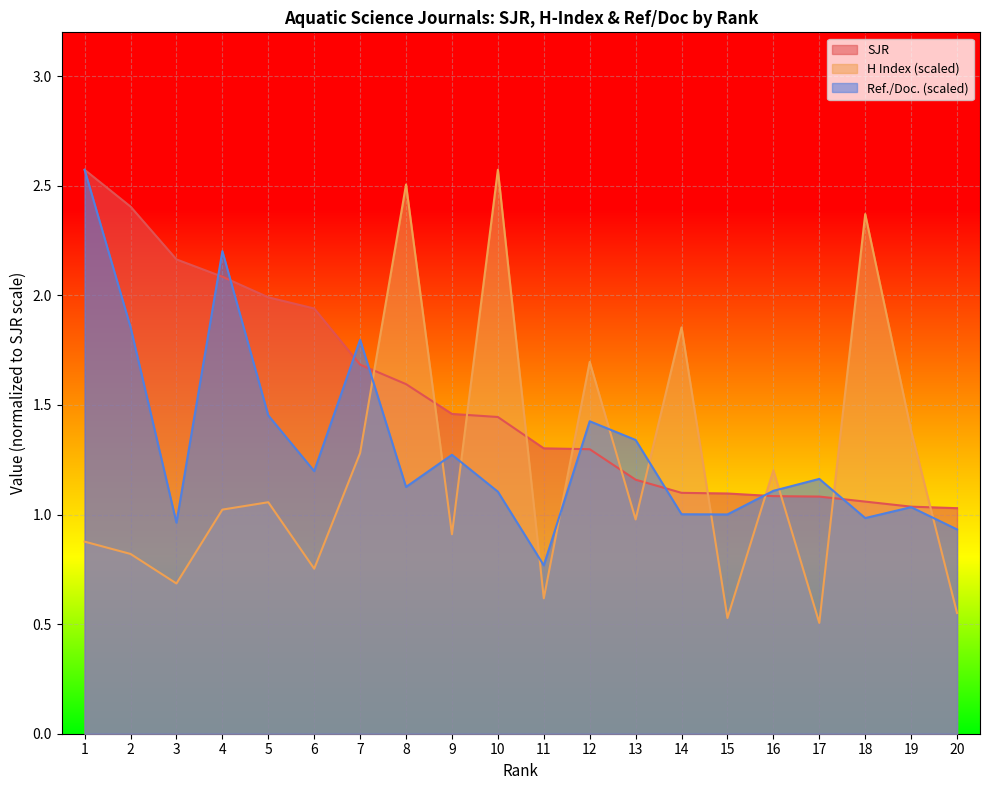

At which label is SJR closest to 1?

20